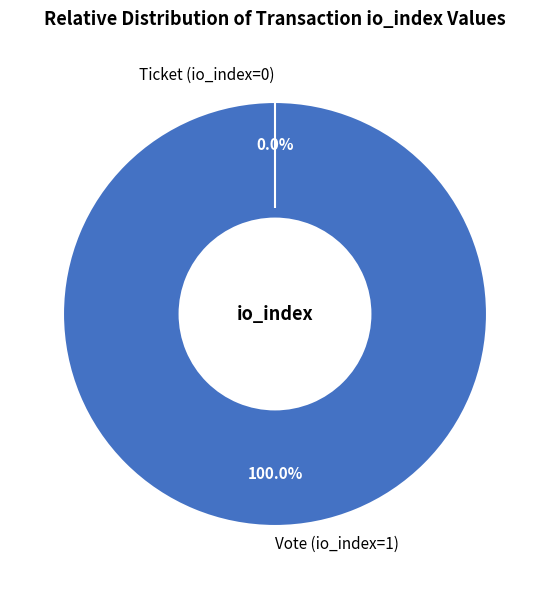

To the nearest percent, what is the combined percentage of Vote (io_index=1) and Ticket (io_index=0)?

100%